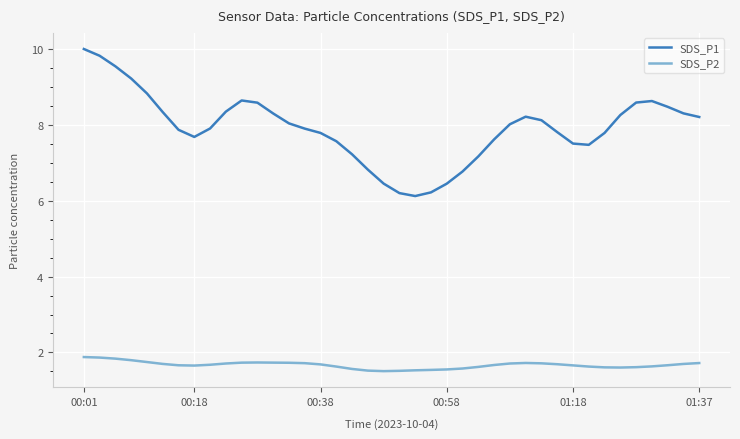

List the series in order of their overall mean, lowest first.

SDS_P2, SDS_P1